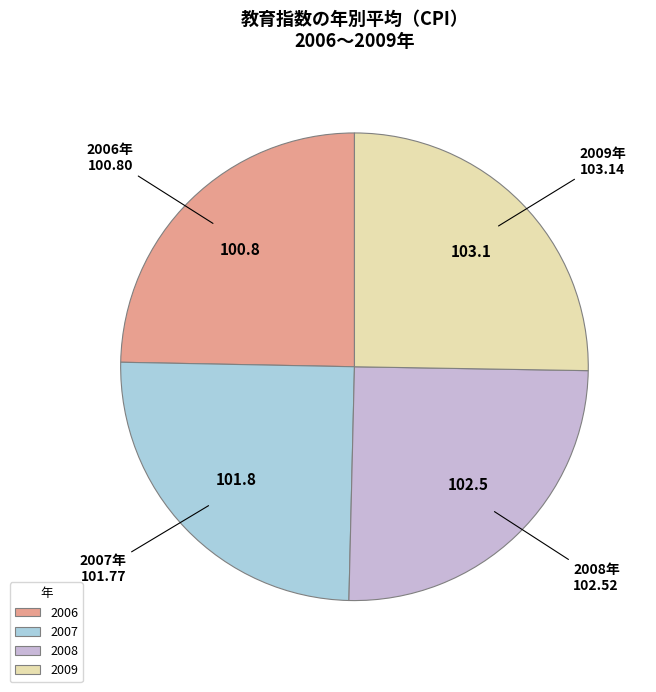

Does 2008 account for over 50% of the chart?

No